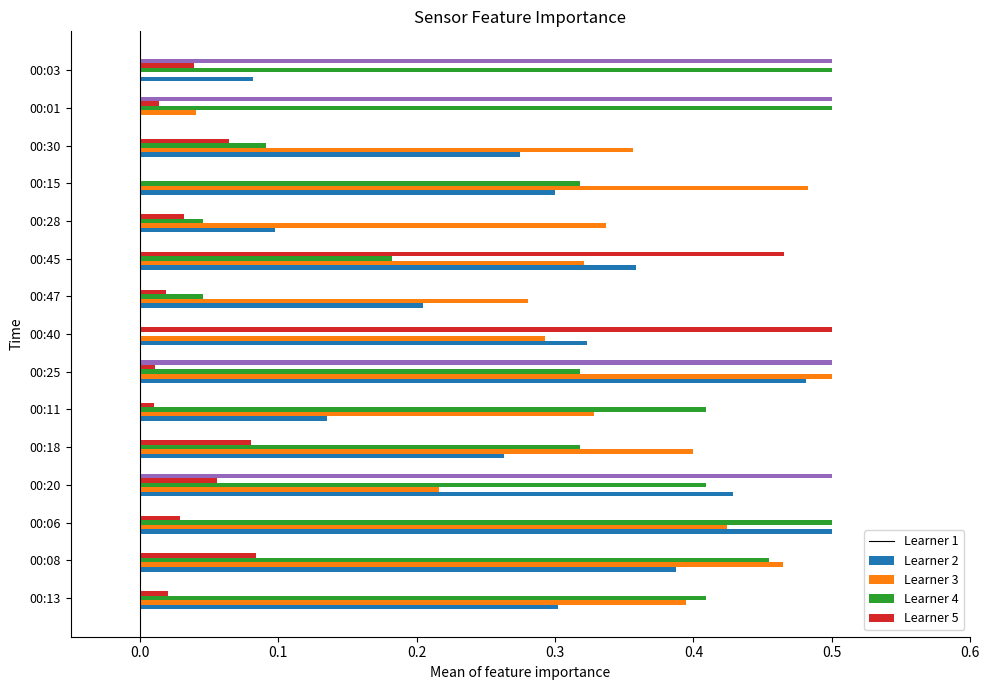

What is the total value across all series at 00:20?

1.6